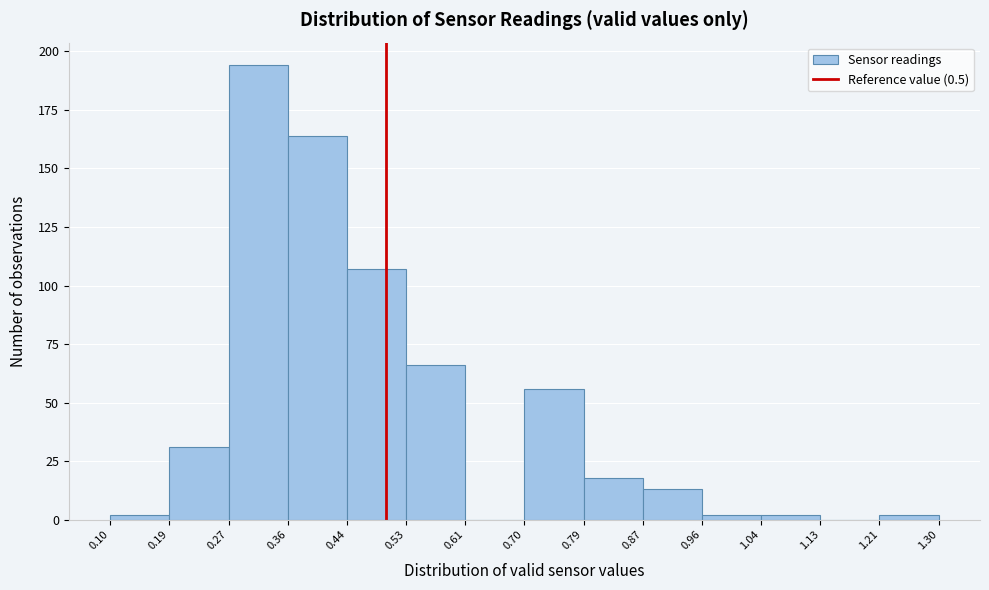

Which range on the x-axis has the tallest bar?

0.27 to 0.36